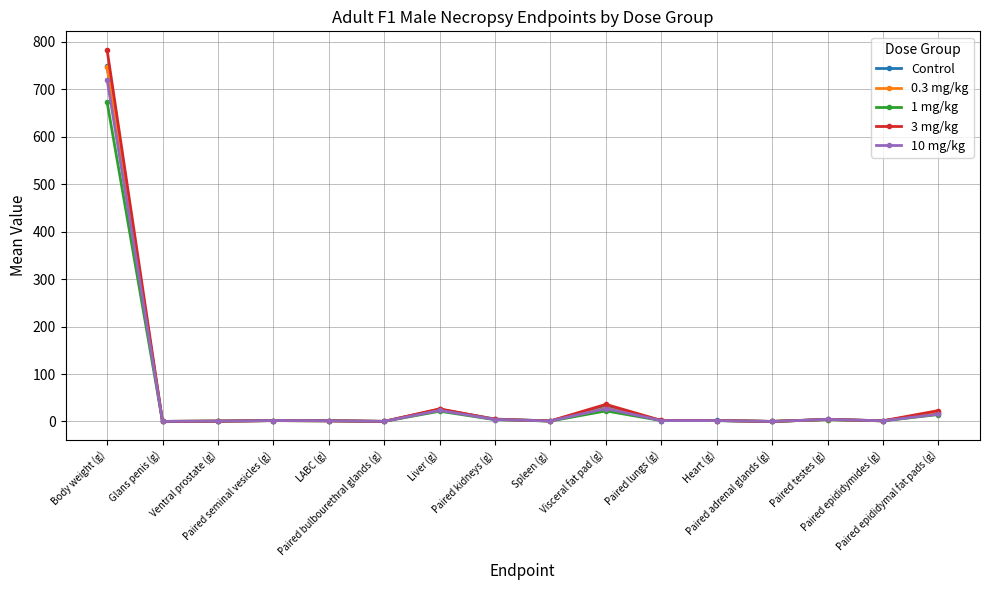

True or false: Control has more than 2 points higher than both neighbors.

True